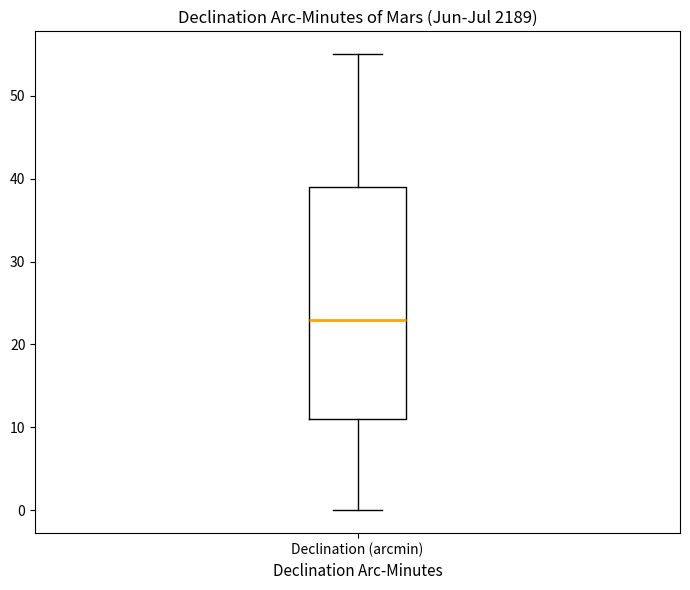

Where is the lower edge of the box for Declination (arcmin) on the y-axis? The values are not printed on the chart, so give them approximately, as read against the axis.

11